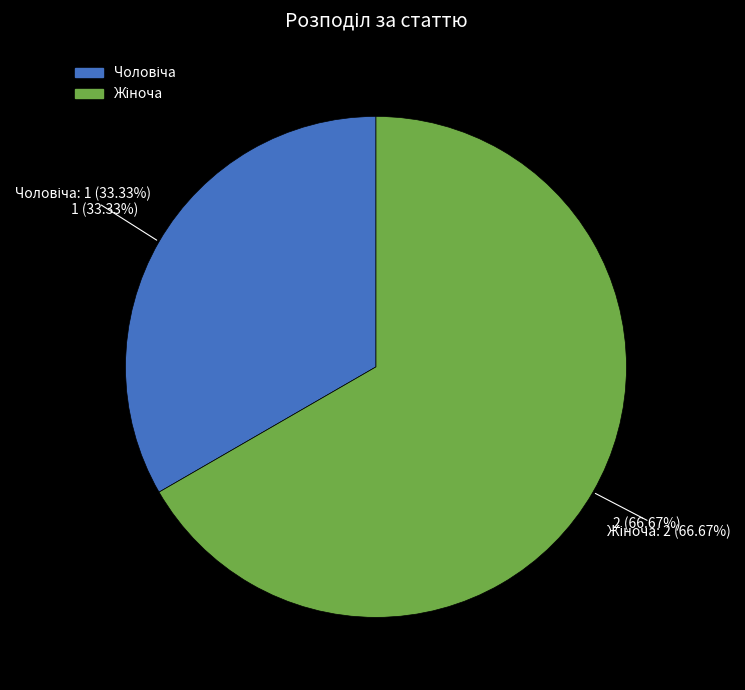

Which category has the biggest portion of the pie?

Жіноча